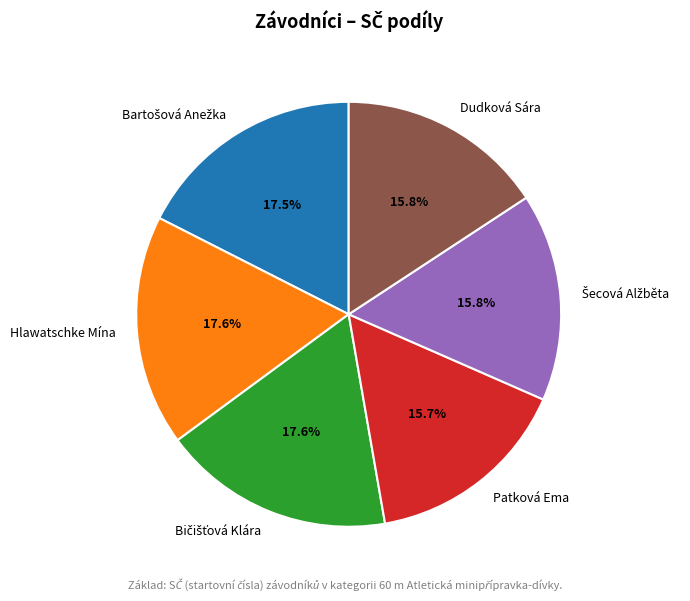

Is it true that Dudková Sára is 10% of the pie?

False